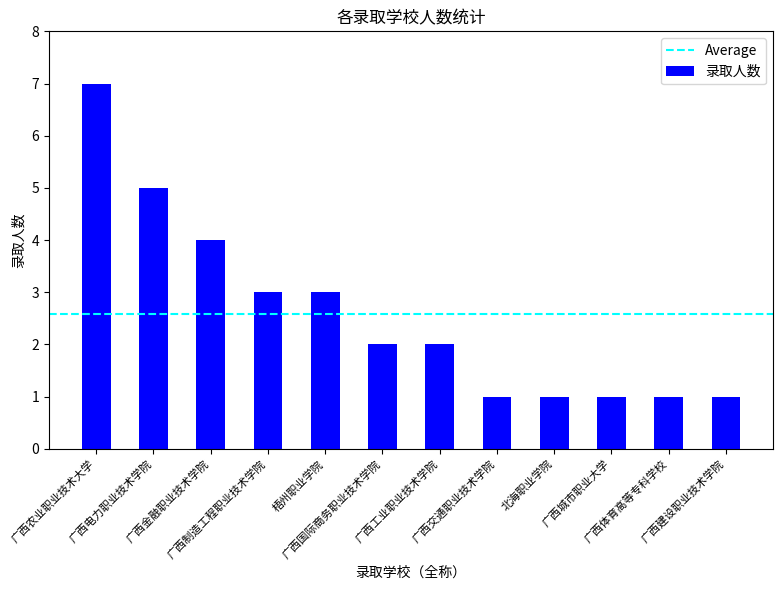

What is the label of the 8th bar from the right?

梧州职业学院